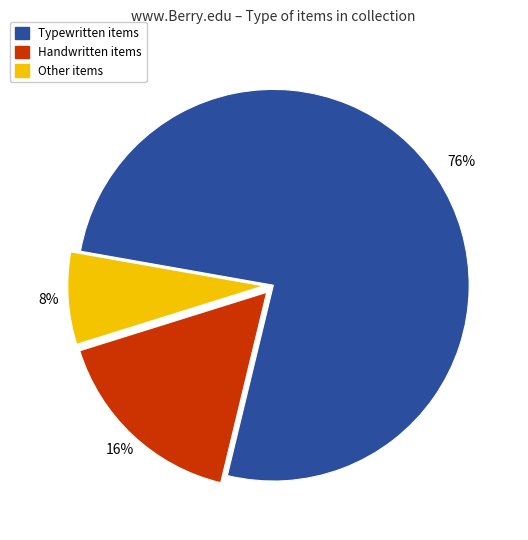

How many slices are in this pie chart?

3